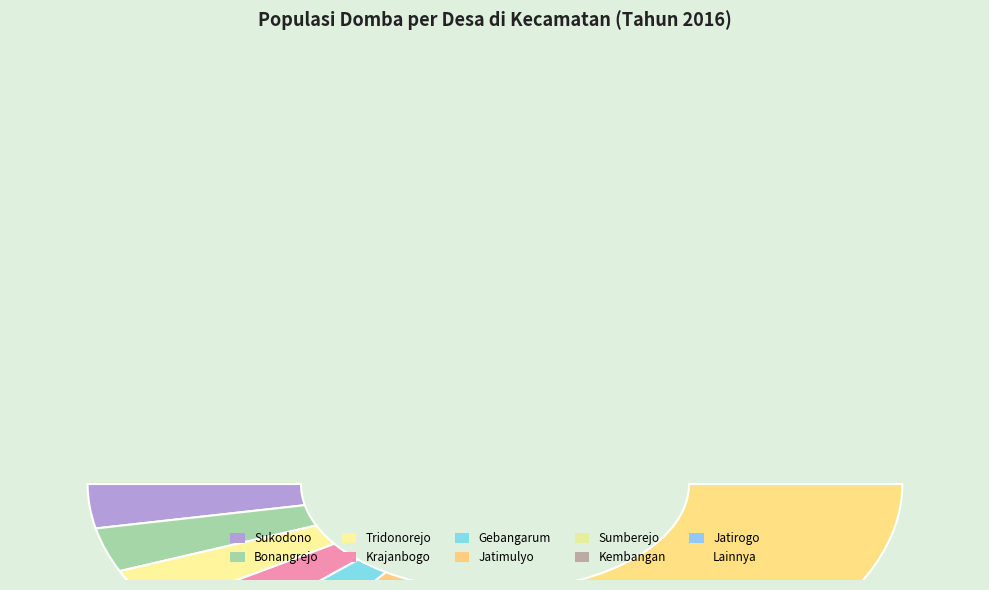

Does any single category account for the majority?

No